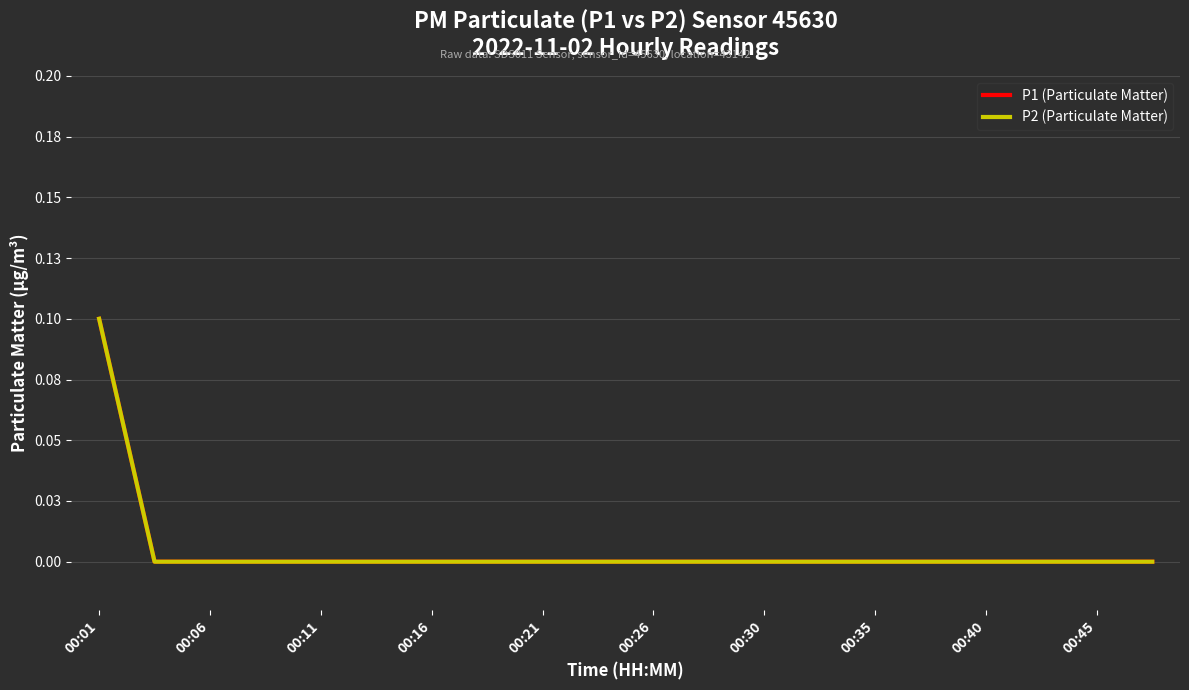

True or false: P2 (Particulate Matter) has more than 1 points higher than both neighbors.

False